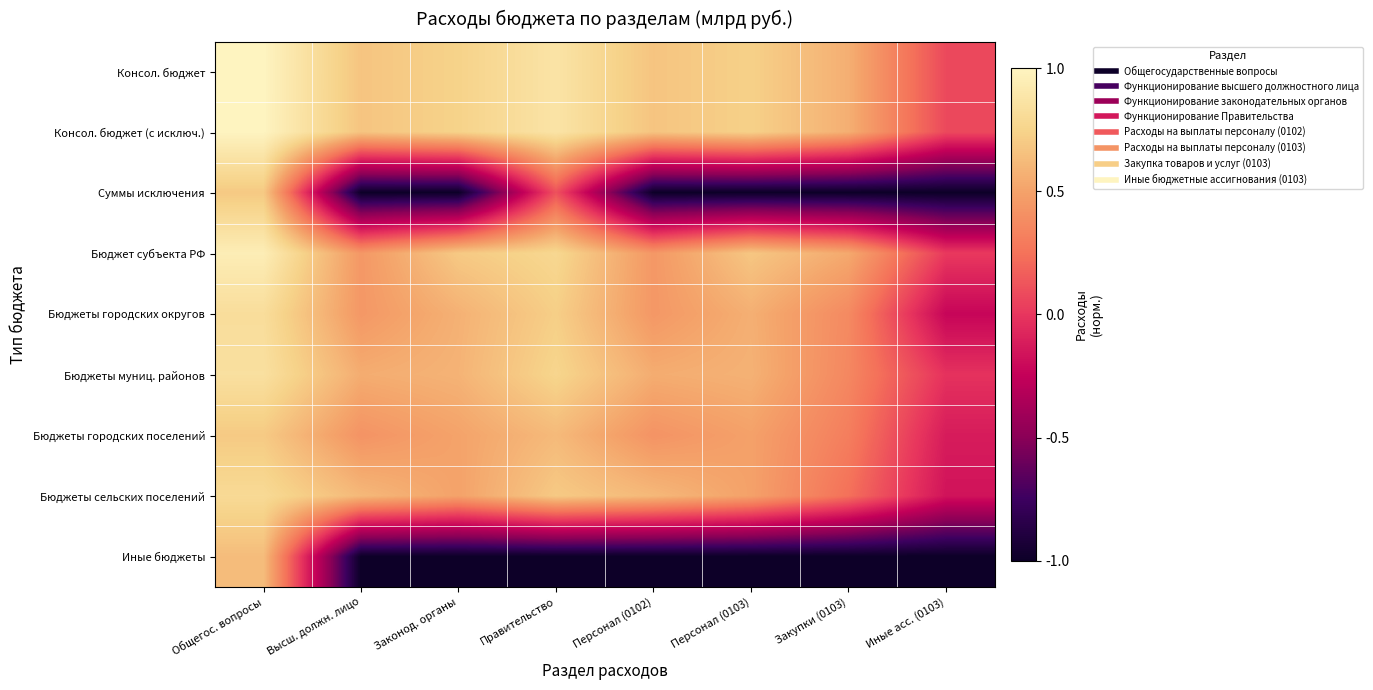

Reading right to left, list all the values displayed in this chart.

Консол. бюджет: Иные асс. (0103)=0.1	Закупки (0103)=0.6	Персонал (0103)=0.7	Персонал (0102)=0.7	Правительство=0.9	Законод. органы=0.7	Высш. должн. лицо=0.7	Общегос. вопросы=1.0
Консол. бюджет (с исключ.): Иные асс. (0103)=0.1	Закупки (0103)=0.6	Персонал (0103)=0.7	Персонал (0102)=0.7	Правительство=0.9	Законод. органы=0.7	Высш. должн. лицо=0.7	Общегос. вопросы=1.0
Суммы исключения: Иные асс. (0103)=-1.0	Закупки (0103)=-1.0	Персонал (0103)=-1.0	Персонал (0102)=-1.0	Правительство=0.1	Законод. органы=-1.0	Высш. должн. лицо=-1.0	Общегос. вопросы=0.7
Бюджет субъекта РФ: Иные асс. (0103)=0.0	Закупки (0103)=0.5	Персонал (0103)=0.7	Персонал (0102)=0.4	Правительство=0.8	Законод. органы=0.7	Высш. должн. лицо=0.4	Общегос. вопросы=0.9
Бюджеты городских округов: Иные асс. (0103)=-0.2	Закупки (0103)=0.4	Персонал (0103)=0.6	Персонал (0102)=0.4	Правительство=0.7	Законод. органы=0.6	Высш. должн. лицо=0.4	Общегос. вопросы=0.8
Бюджеты муниц. районов: Иные асс. (0103)=-0.0	Закупки (0103)=0.4	Персонал (0103)=0.6	Персонал (0102)=0.6	Правительство=0.8	Законод. органы=0.6	Высш. должн. лицо=0.6	Общегос. вопросы=0.8
Бюджеты городских поселений: Иные асс. (0103)=-0.1	Закупки (0103)=0.3	Персонал (0103)=0.5	Персонал (0102)=0.4	Правительство=0.6	Законод. органы=0.5	Высш. должн. лицо=0.4	Общегос. вопросы=0.7
Бюджеты сельских поселений: Иные асс. (0103)=-0.2	Закупки (0103)=0.2	Персонал (0103)=0.5	Персонал (0102)=0.6	Правительство=0.7	Законод. органы=0.5	Высш. должн. лицо=0.6	Общегос. вопросы=0.8
Иные бюджеты: Иные асс. (0103)=-1.0	Закупки (0103)=-1.0	Персонал (0103)=-1.0	Персонал (0102)=-1.0	Правительство=-1.0	Законод. органы=-1.0	Высш. должн. лицо=-1.0	Общегос. вопросы=0.6